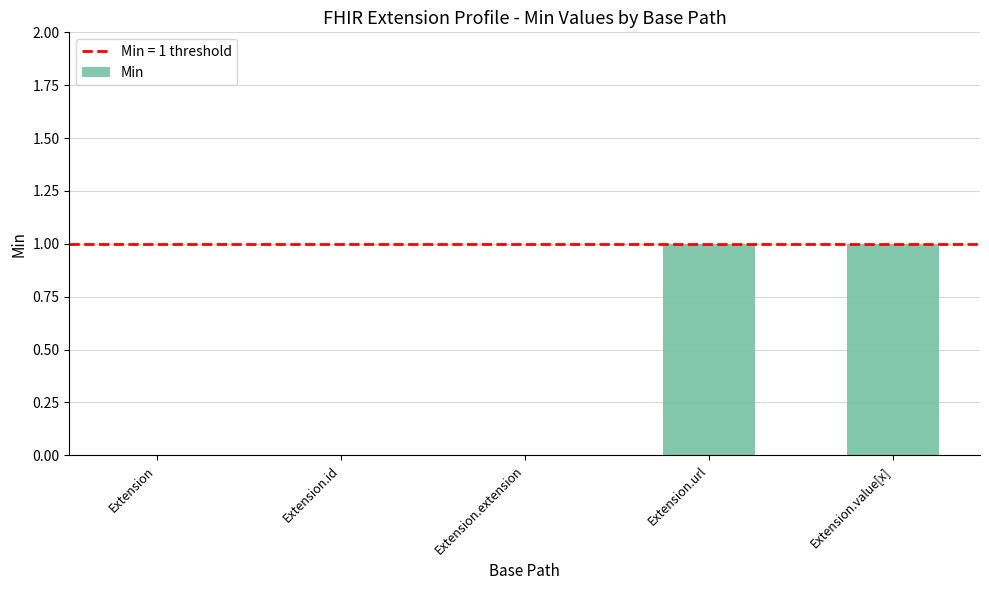

What is the ratio of the value at Extension.value[x] to the value at Extension.url?

1.0